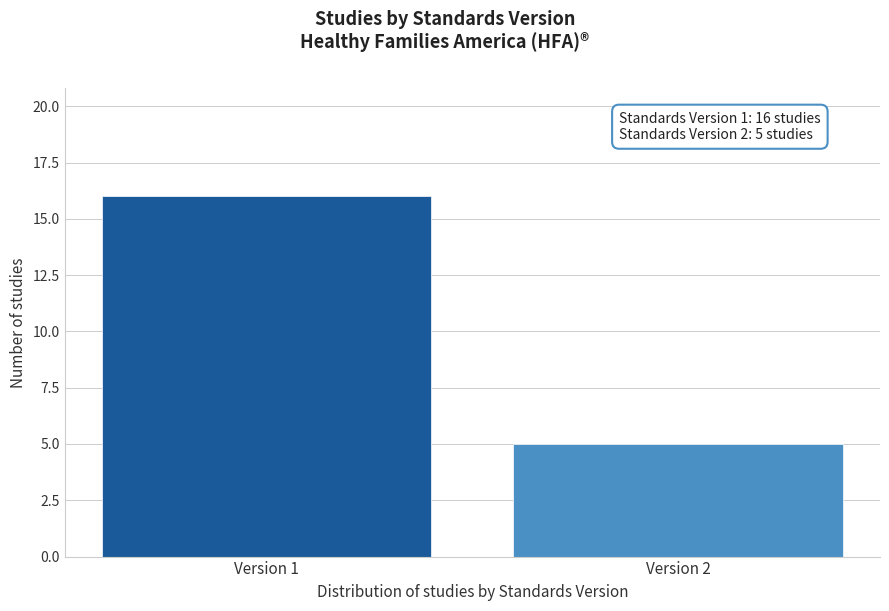

Reading left to right, what are all the values shown in this chart?

Version 1=16	Version 2=5